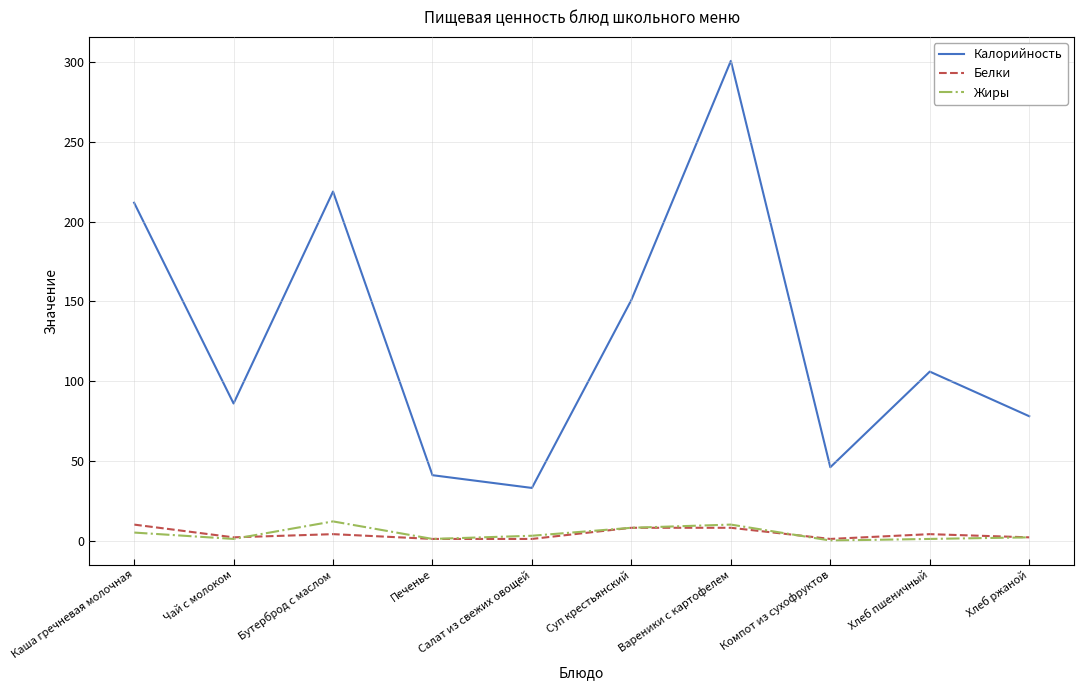

At which category does the chart reach its peak across all series?

Вареники с картофелем